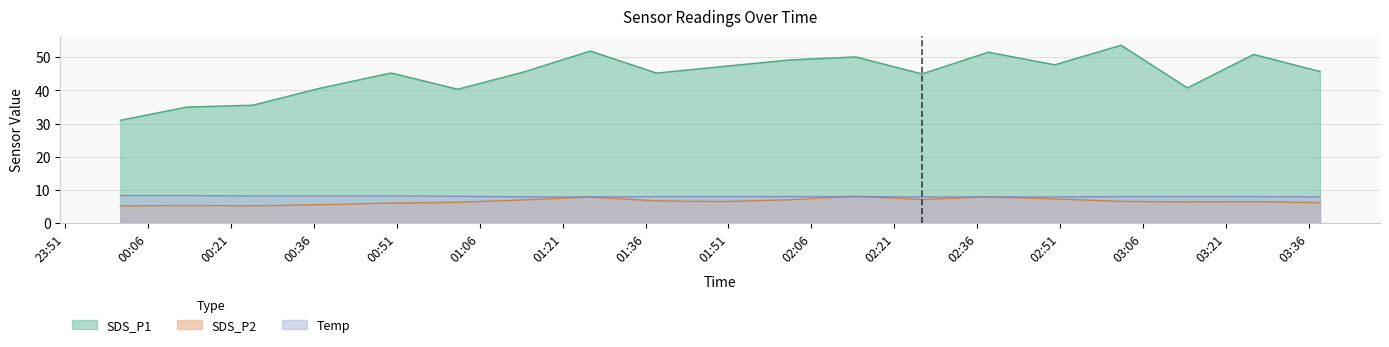

At how many categories does at least one series exceed 17?

19